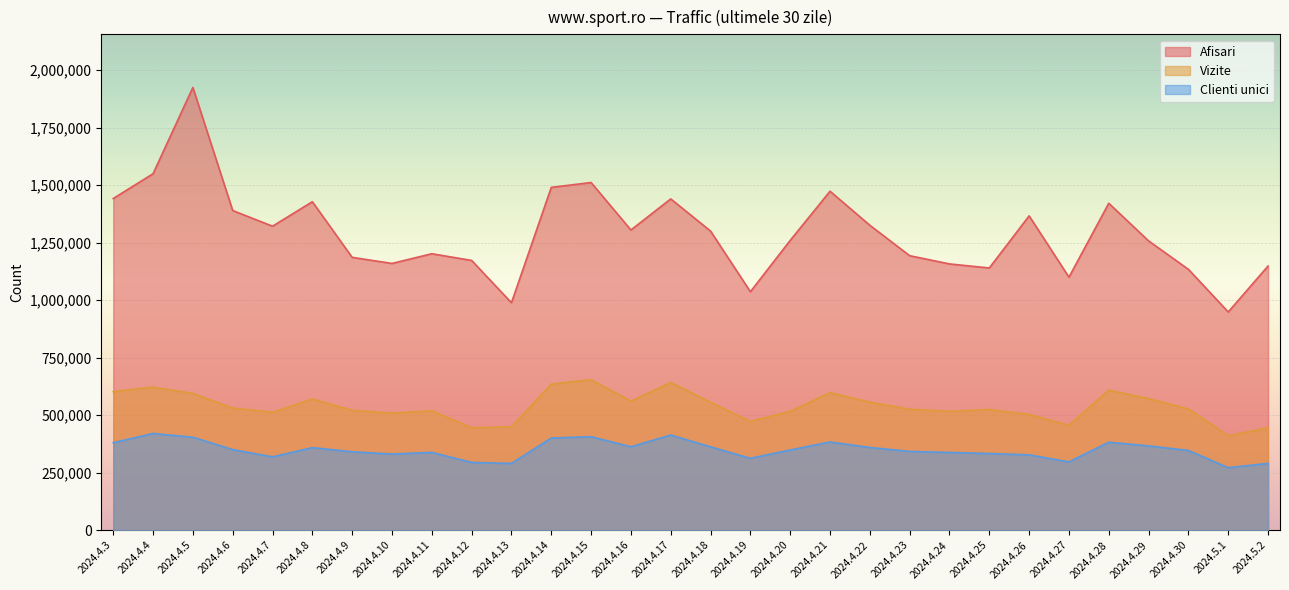

At how many categories does at least one series exceed 1554798?

1